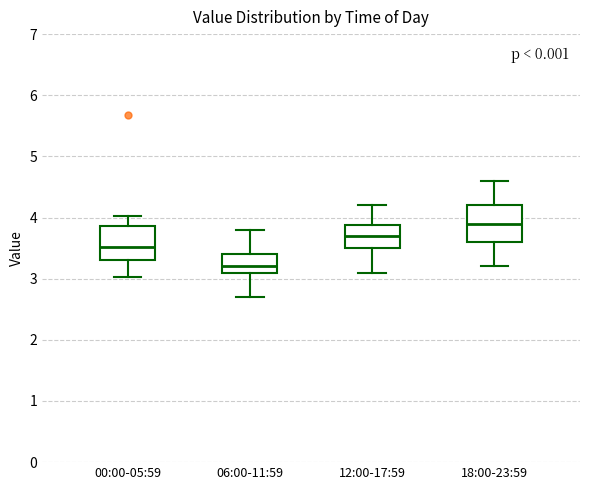

Where is the lower edge of the box for 00:00-05:59 on the y-axis? The values are not printed on the chart, so give them approximately, as read against the axis.

3.3